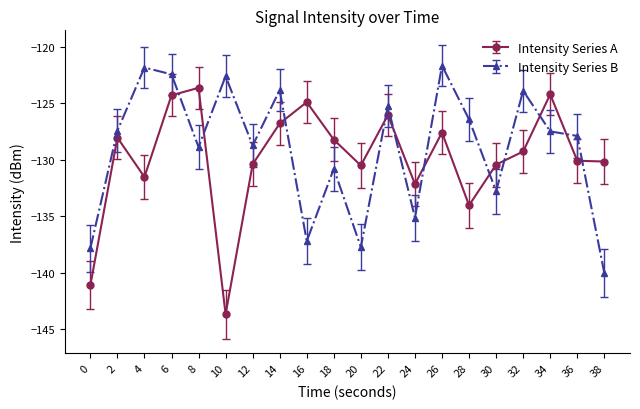

Between which two adjacent categories do Intensity Series B and Intensity Series A first intersect?

6 and 8